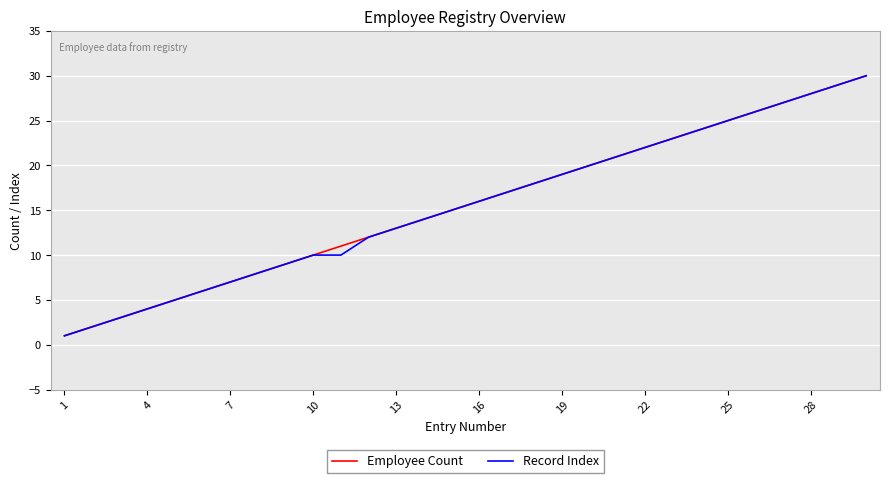

What is the difference between the maximum and second lowest values in the Record Index series?

28